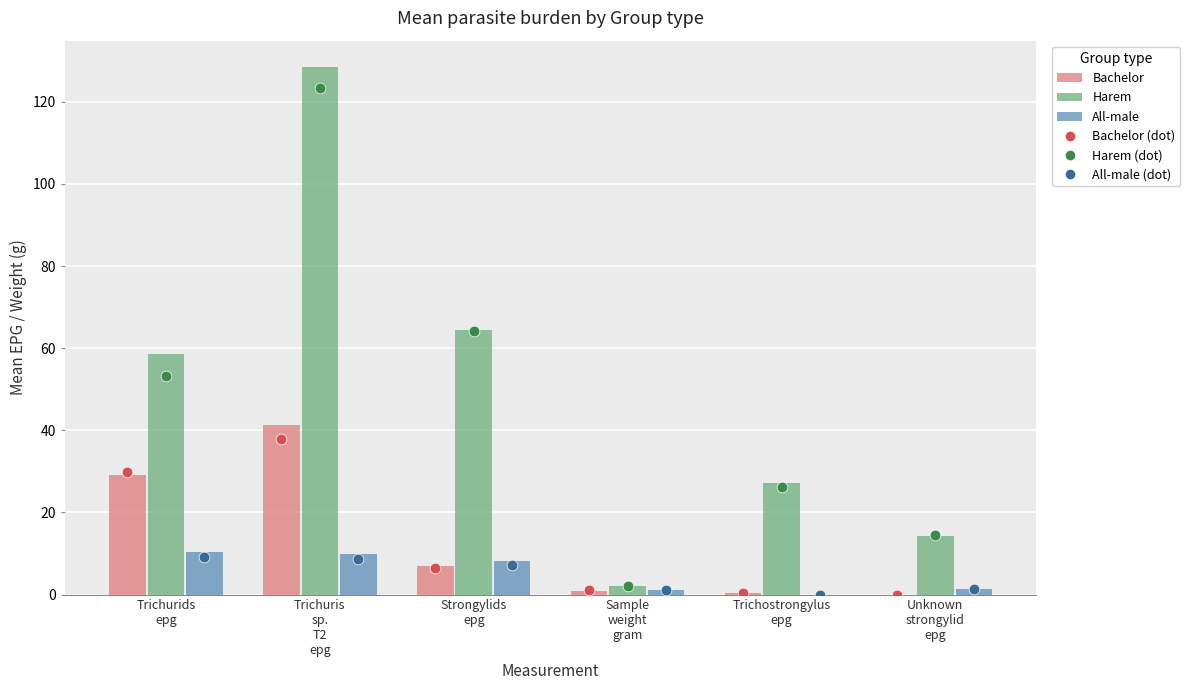

Which series reaches the maximum Y coordinate?

Harem